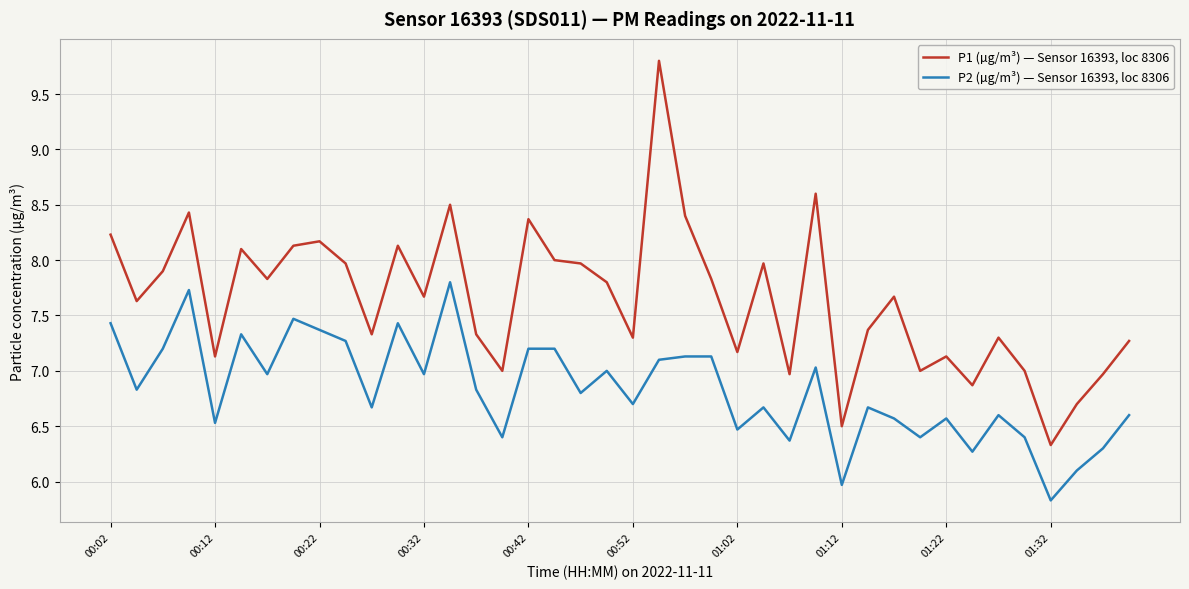

Which series has the largest total across all categories?

P1 (µg/m³) — Sensor 16393, loc 8306